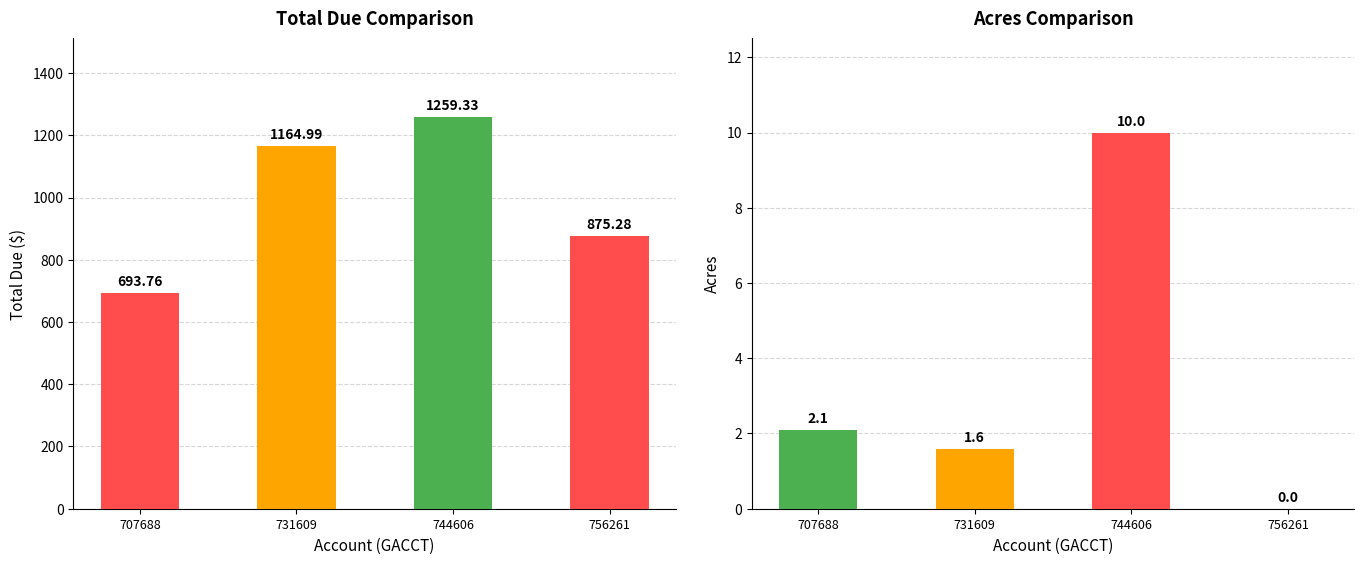

At which category does the chart reach its peak across all series?

744606